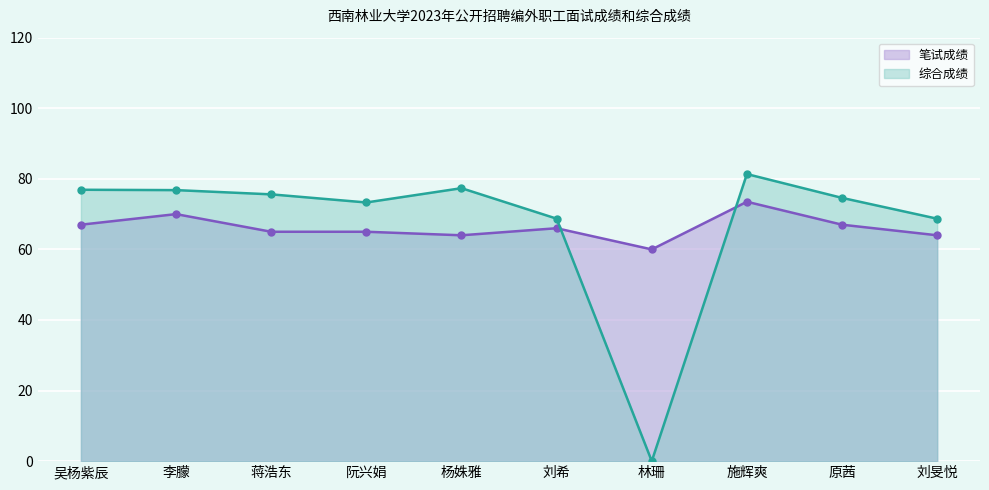

What is the average value of the 笔试成绩 series?

66.2